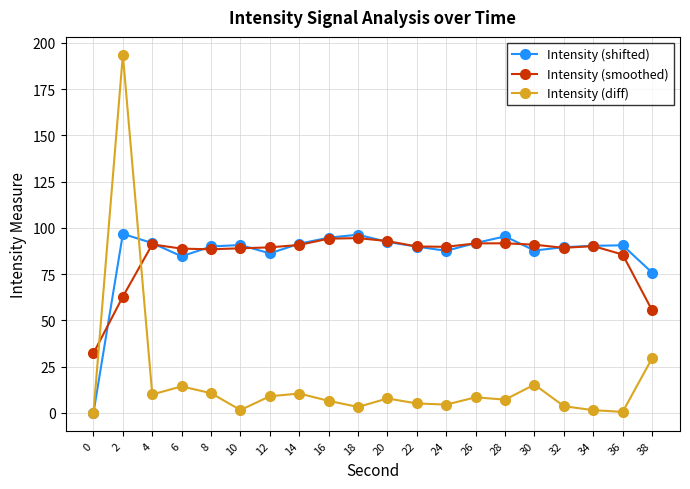

What is the approximate value of Intensity (smoothed) at 20?

92.9